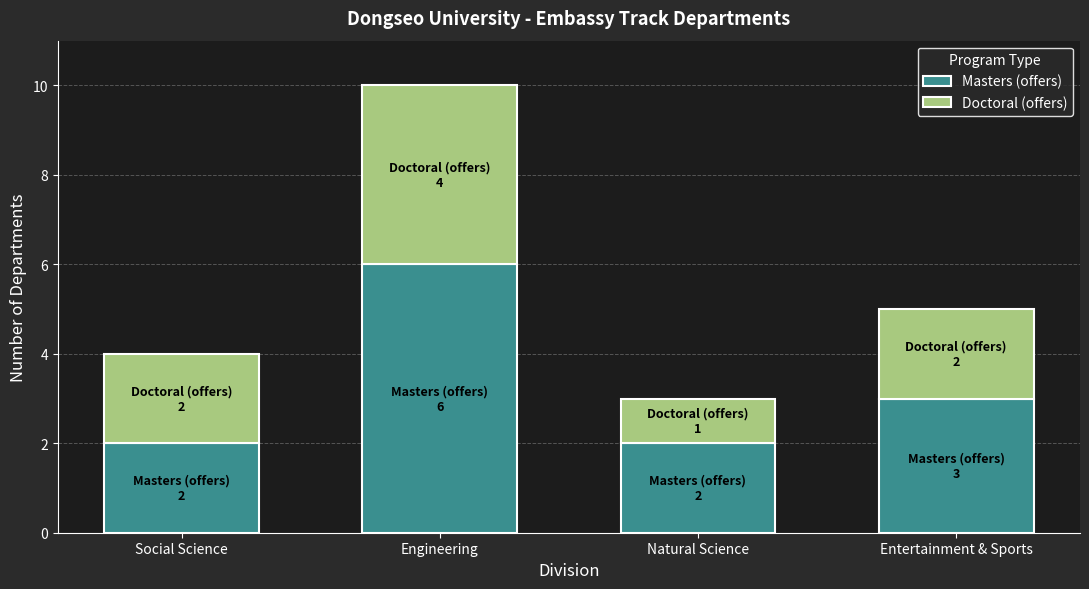

What are all the series names shown in the legend?

Masters (offers), Doctoral (offers)